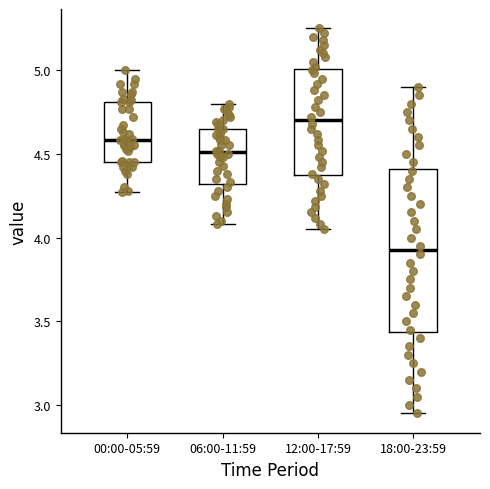

Reading left to right, read every box against the y-axis: the position of its median line, the range the box covers, and the ends of its whiskers. The values are not printed on the chart, so give them approximately, as read against the axis.

00:00-05:59: median 4.60, box 4.45 to 4.80, whiskers 4.25 to 5.00
06:00-11:59: median 4.50, box 4.30 to 4.65, whiskers 4.10 to 4.80
12:00-17:59: median 4.70, box 4.35 to 5.00, whiskers 4.05 to 5.25
18:00-23:59: median 3.95, box 3.45 to 4.40, whiskers 2.95 to 4.90